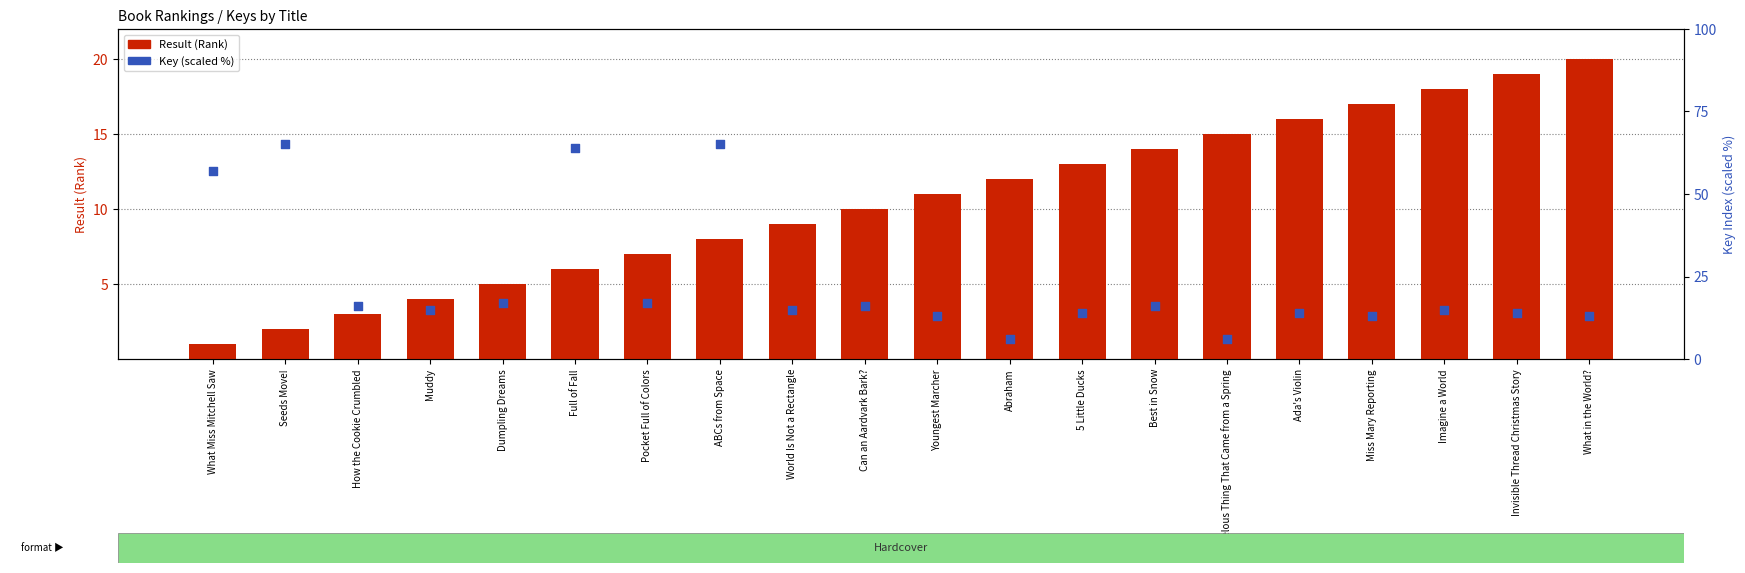

At how many categories does at least one series exceed 25?

4